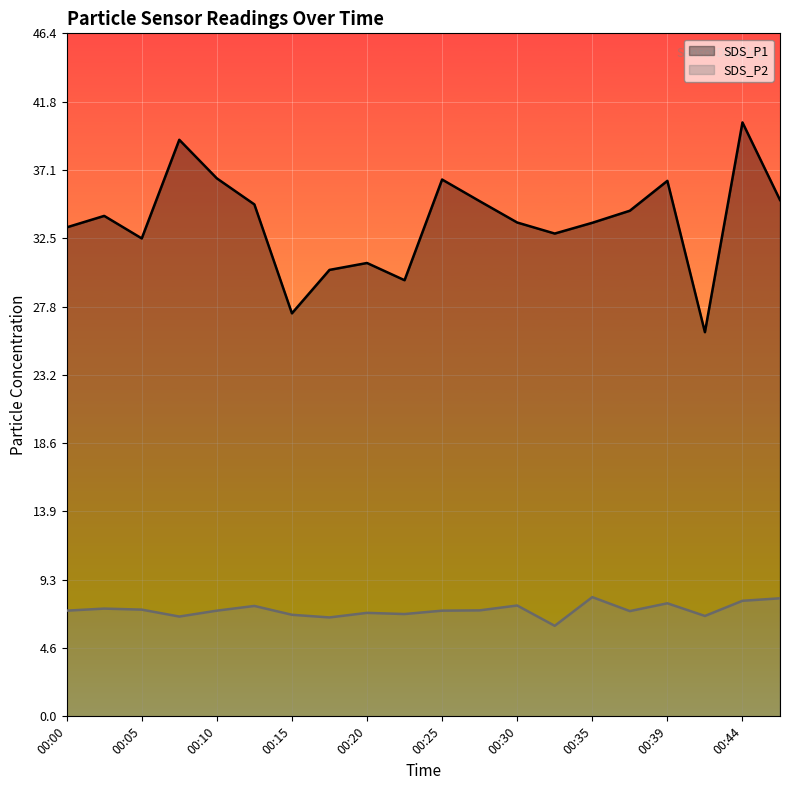

True or false: SDS_P1 and SDS_P2 intersect in this chart.

False